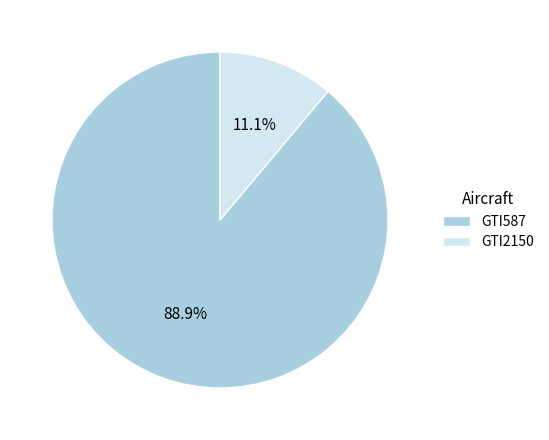

What is the largest slice in the pie chart?

GTI587